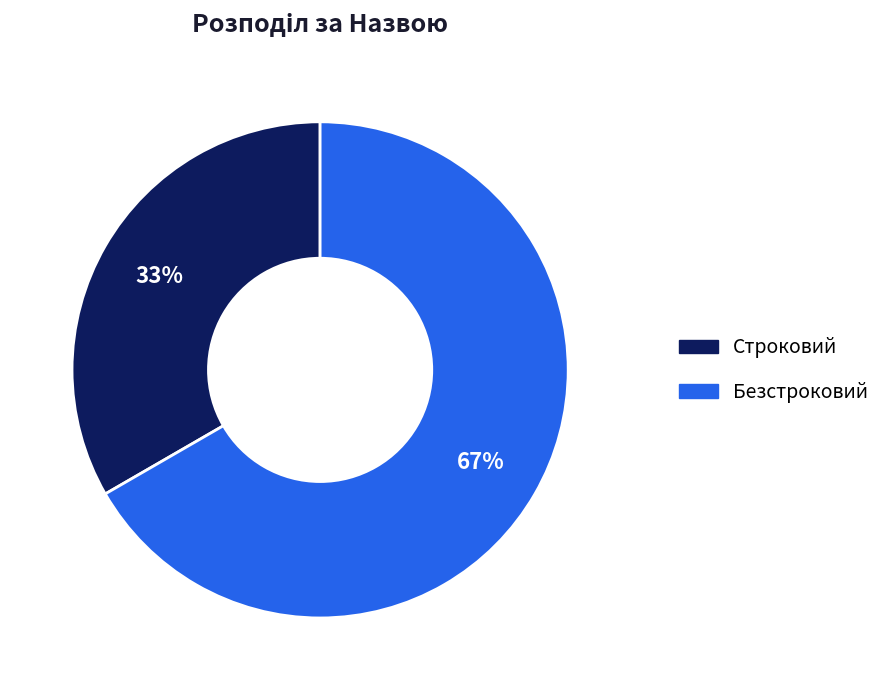

To the nearest percent, what percentage of the pie is Строковий?

33%